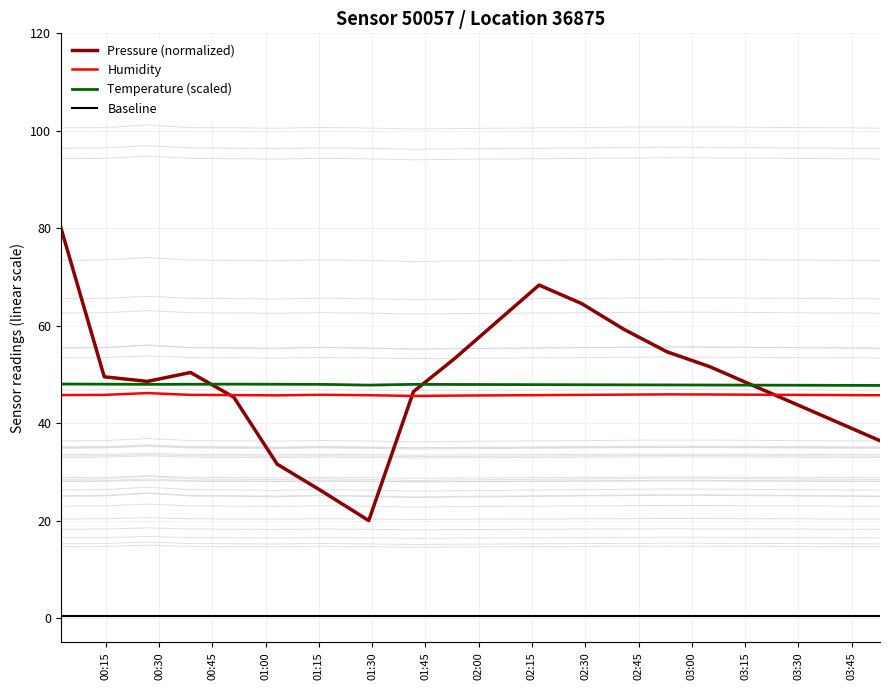

How many interior local peaks does the Humidity series have?

3